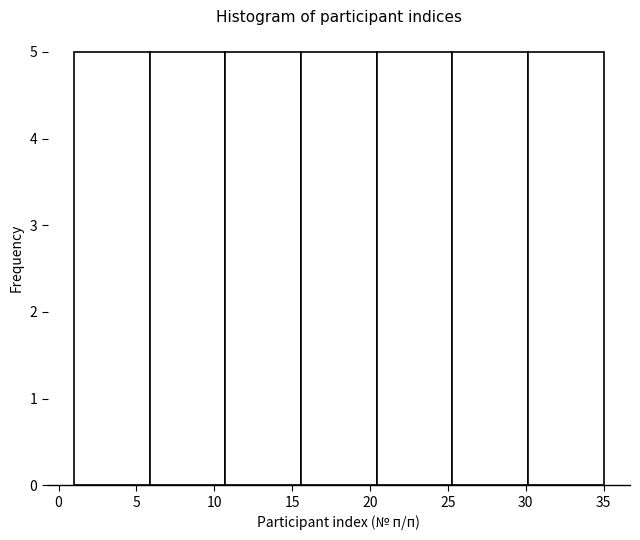

Reading left to right, list every bar in this chart as the range it spans on the x-axis followed by its height. Neither the bar edges nor the heights are printed on the chart, so give them approximately, as read against the axes.

1.0 to 6.0: 5
6.0 to 10.5: 5
10.5 to 15.5: 5
15.5 to 20.5: 5
20.5 to 25.5: 5
25.5 to 30.0: 5
30.0 to 35.0: 5